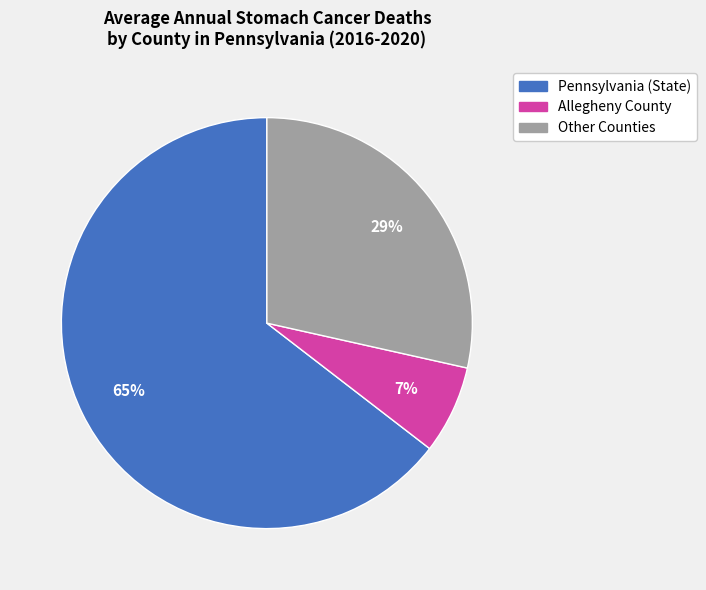

To the nearest percent, what percentage of the pie is Allegheny County?

7%